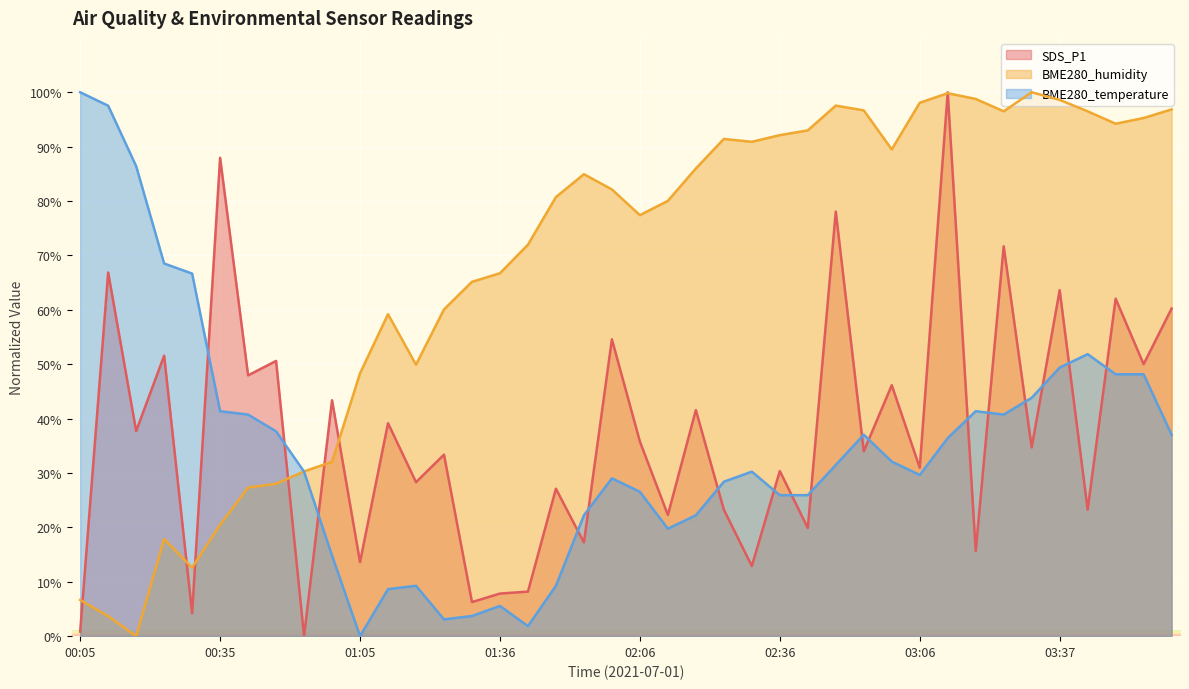

What is the difference between the second highest and second lowest values in the SDS_P1 series?

87.1